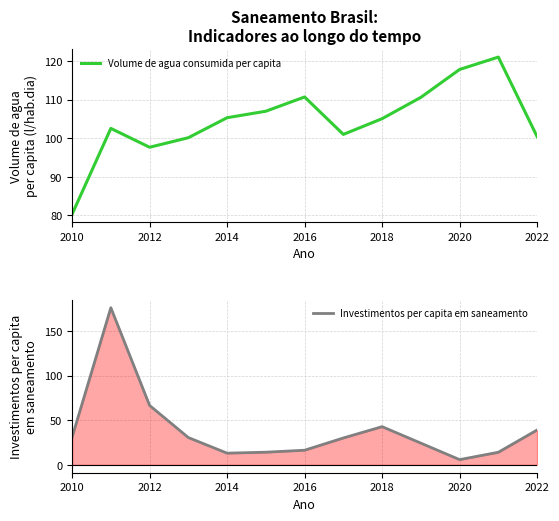

How many lines are shown in the chart?

2